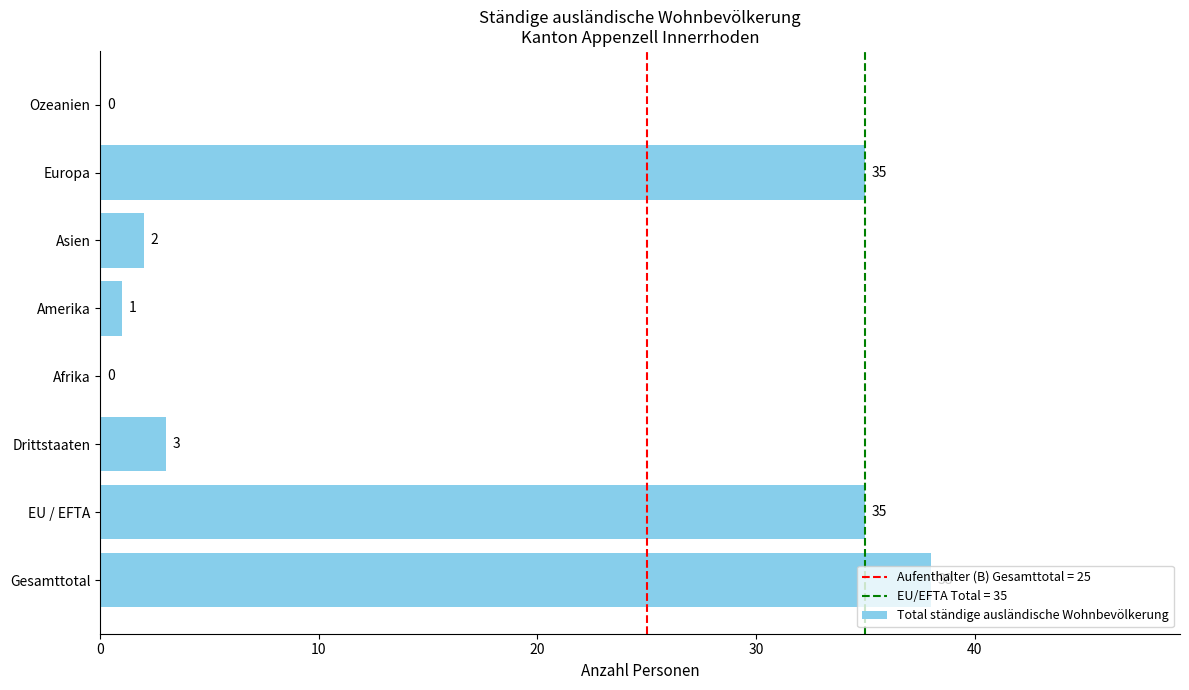

What is the greatest value displayed?

38